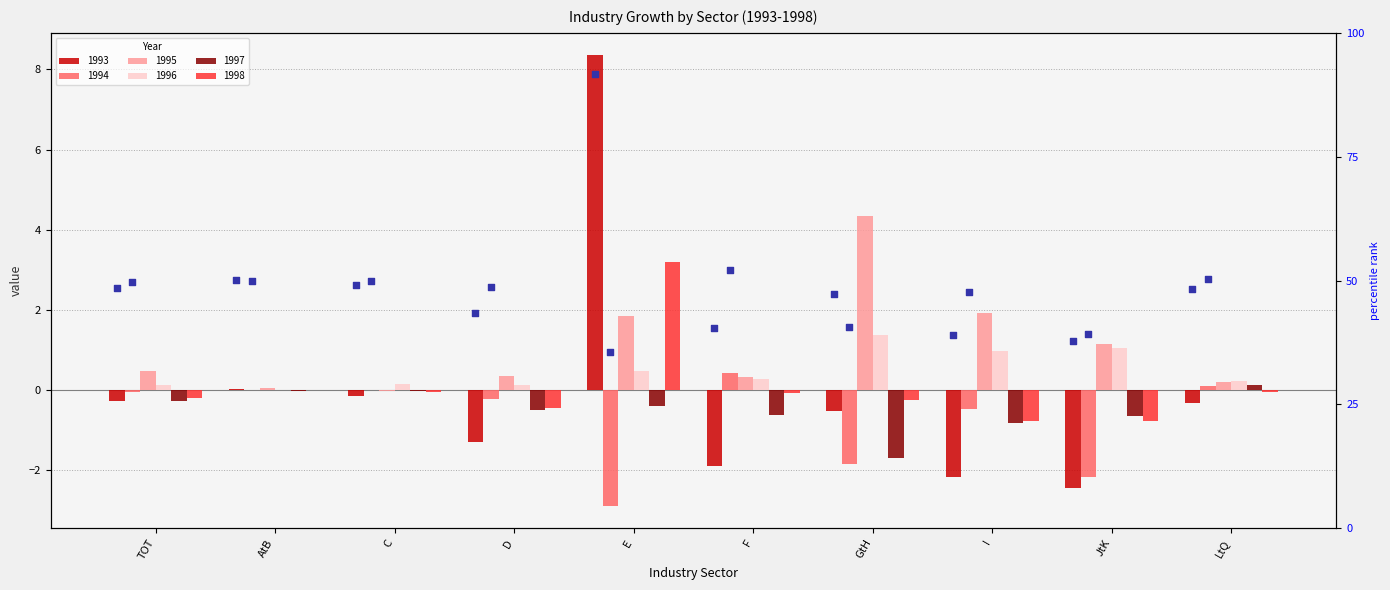

Which has a higher value, C or E?

E